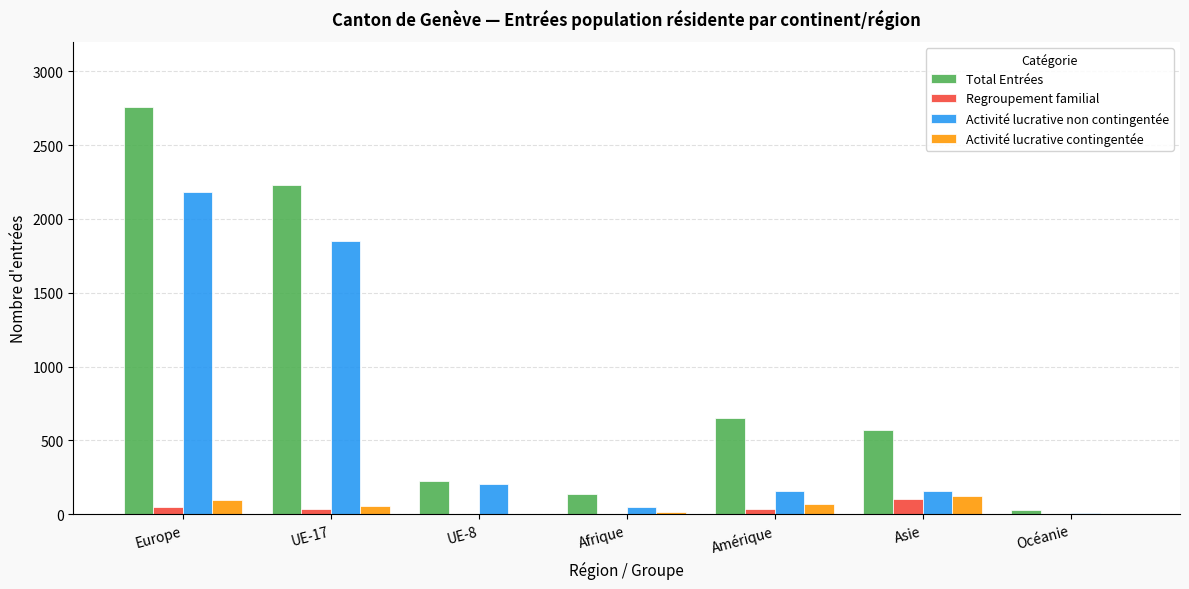

Does the chart contain stacked bars?

No